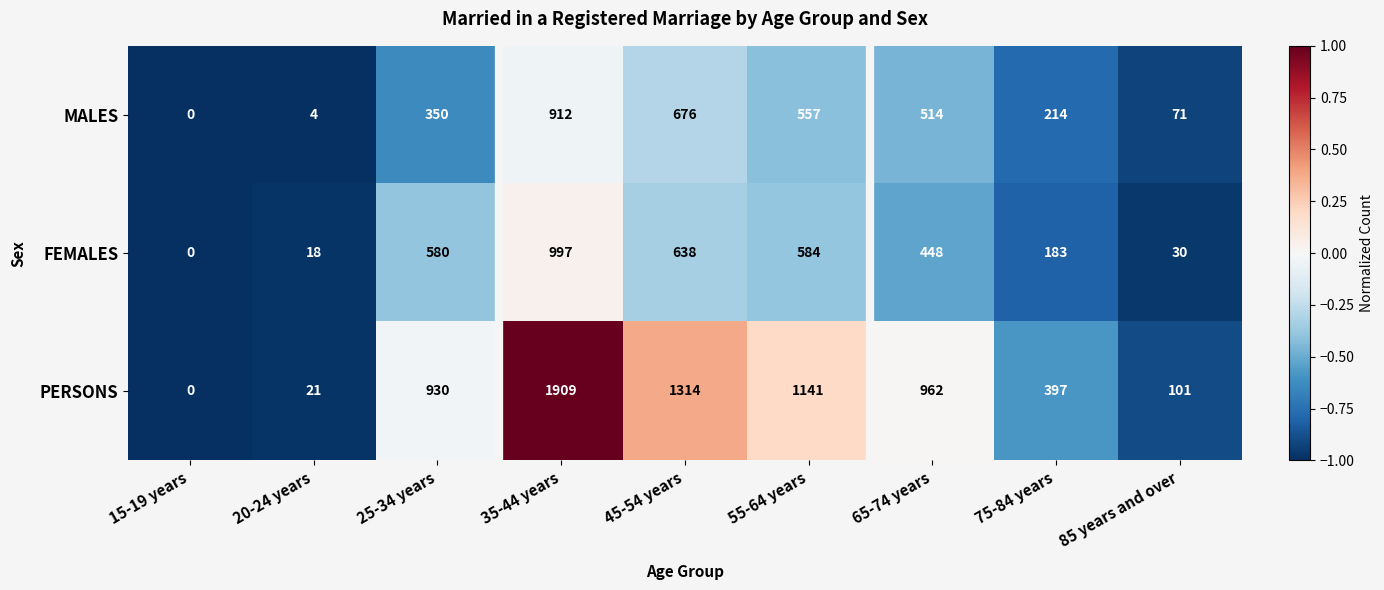

Reading left to right, list all the values displayed in this chart.

MALES: 15-19 years=0	20-24 years=4	25-34 years=350	35-44 years=912	45-54 years=676	55-64 years=557	65-74 years=514	75-84 years=214	85 years and over=71
FEMALES: 15-19 years=0	20-24 years=18	25-34 years=580	35-44 years=997	45-54 years=638	55-64 years=584	65-74 years=448	75-84 years=183	85 years and over=30
PERSONS: 15-19 years=0	20-24 years=21	25-34 years=930	35-44 years=1909	45-54 years=1314	55-64 years=1141	65-74 years=962	75-84 years=397	85 years and over=101